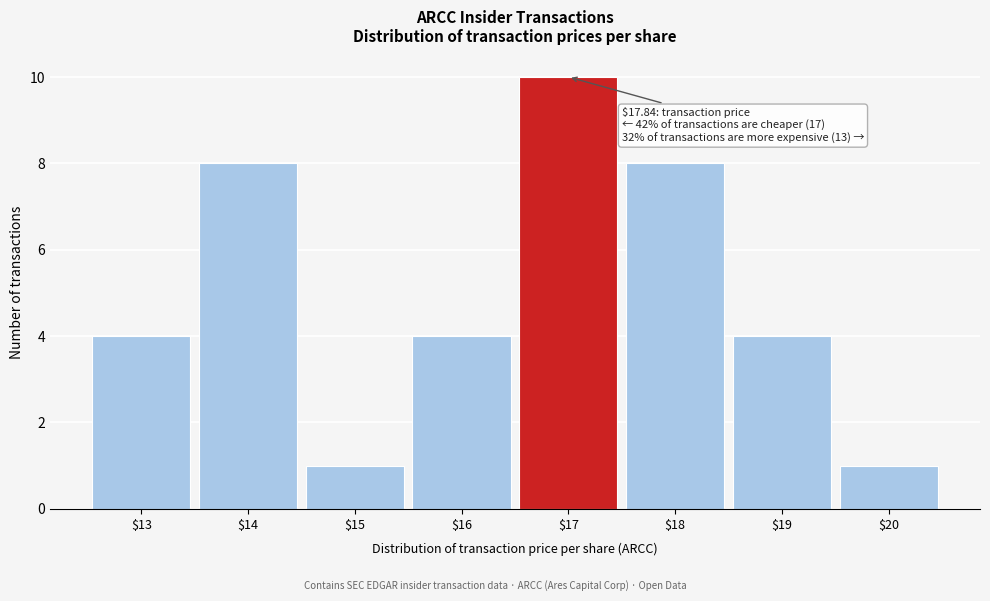

Reading left to right, list all the values displayed in this chart.

4	8	1	4	10	8	4	1